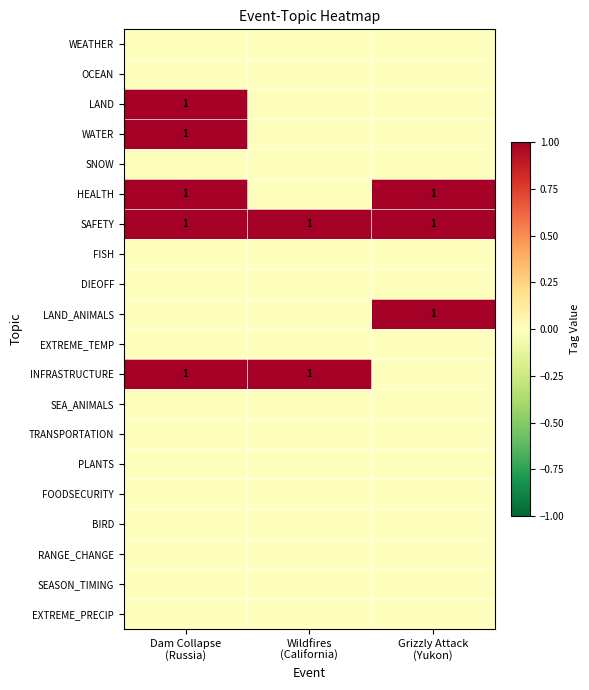

What is the sum of all SAFETY values?

3